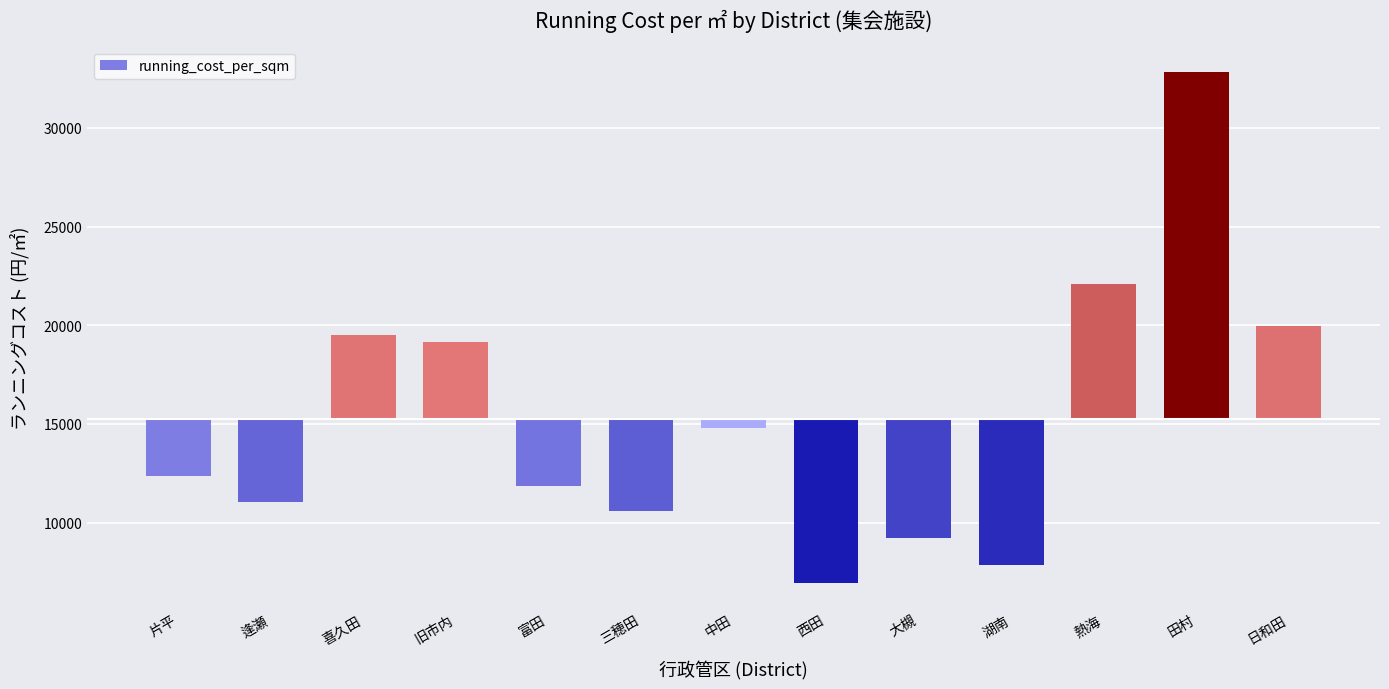

What is the label of the 4th bar from the left?

旧市内